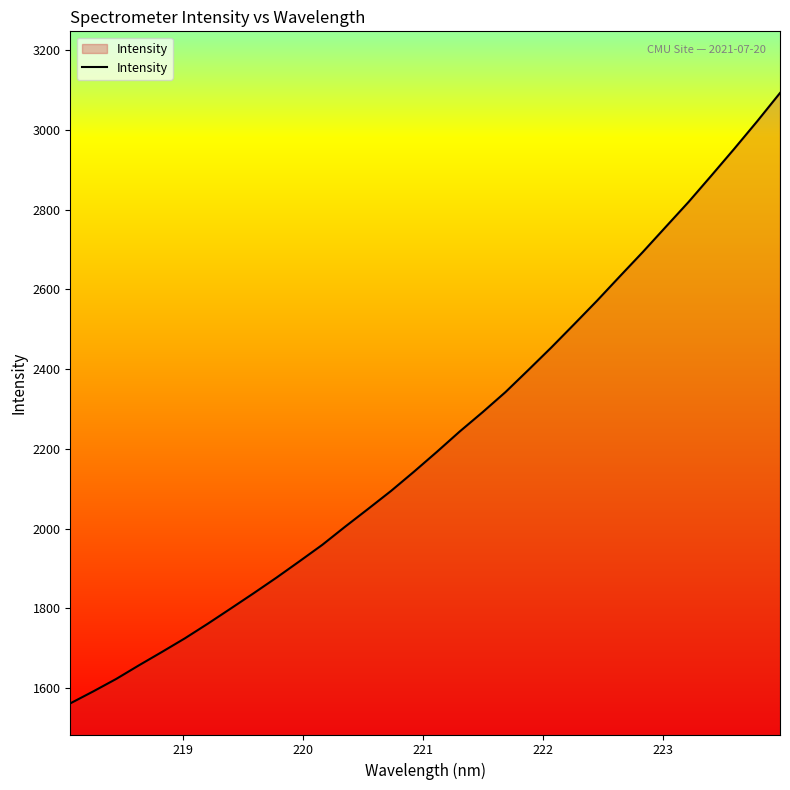

What is the minimum value shown in the chart?

1561.5